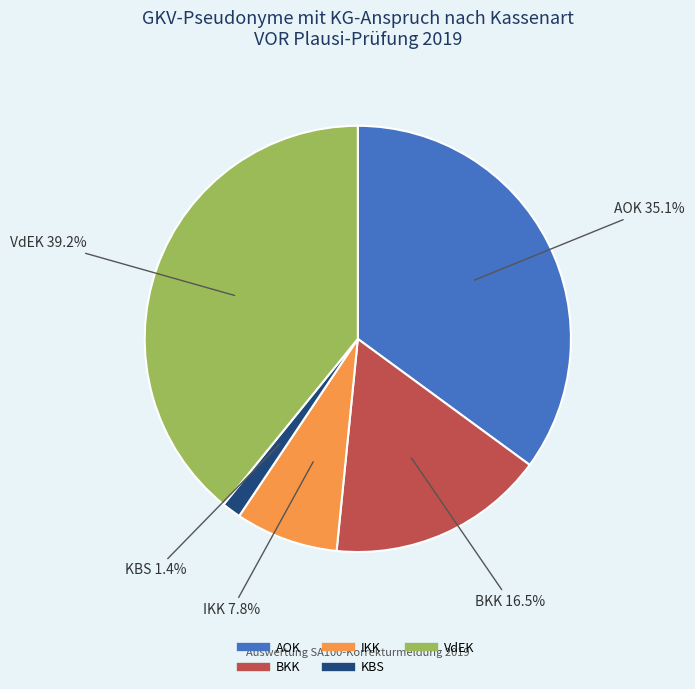

Which slice is the smallest?

KBS